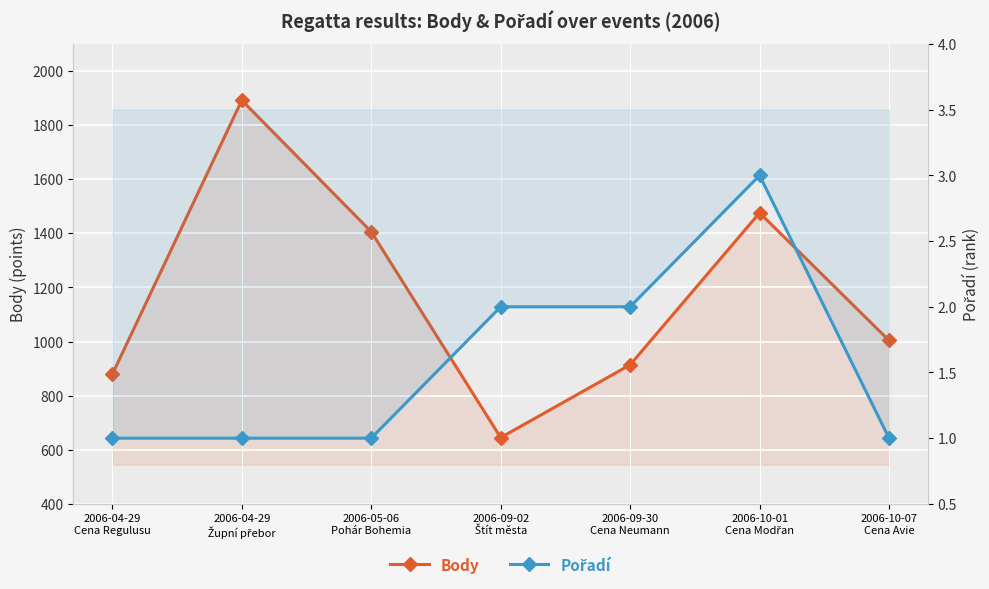

Where is Pořadí nearest to the value 2?

2006-09-02
Štít města